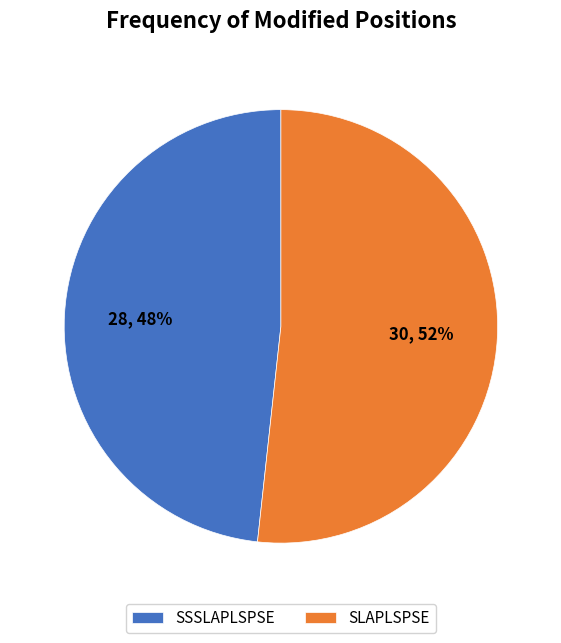

Is it true that SSSLAPLSPSE is 55% of the pie?

False